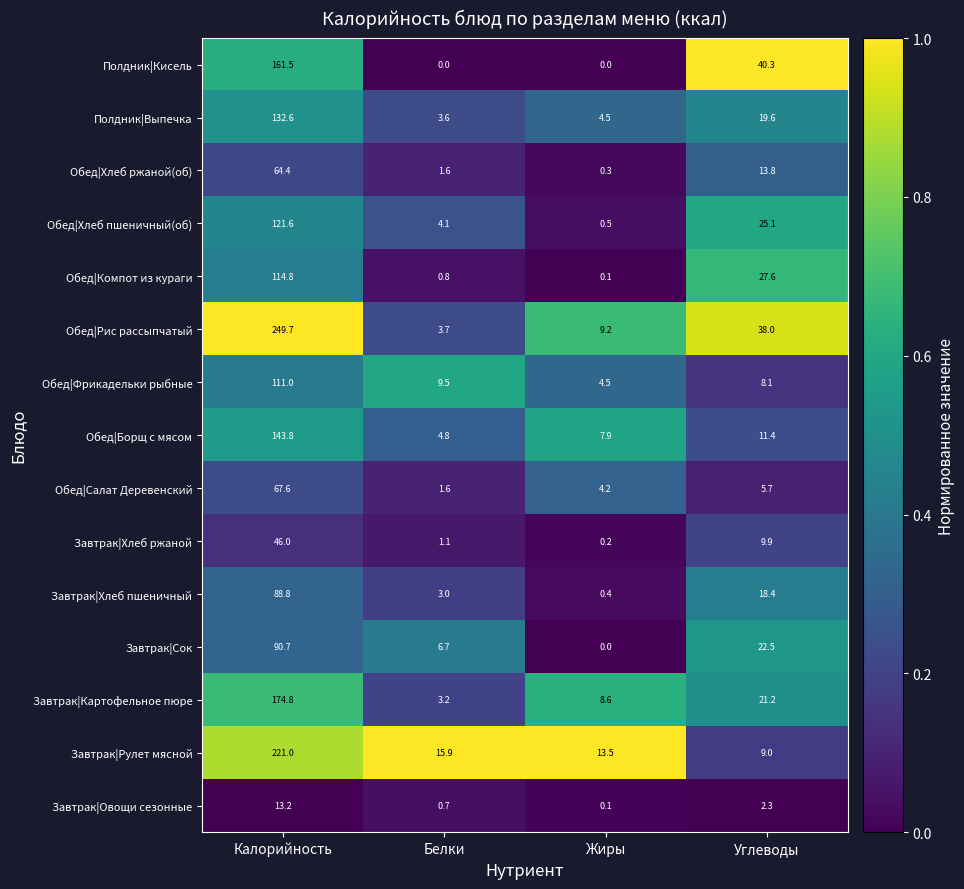

At which category is the sum across all series the highest?

Калорийность